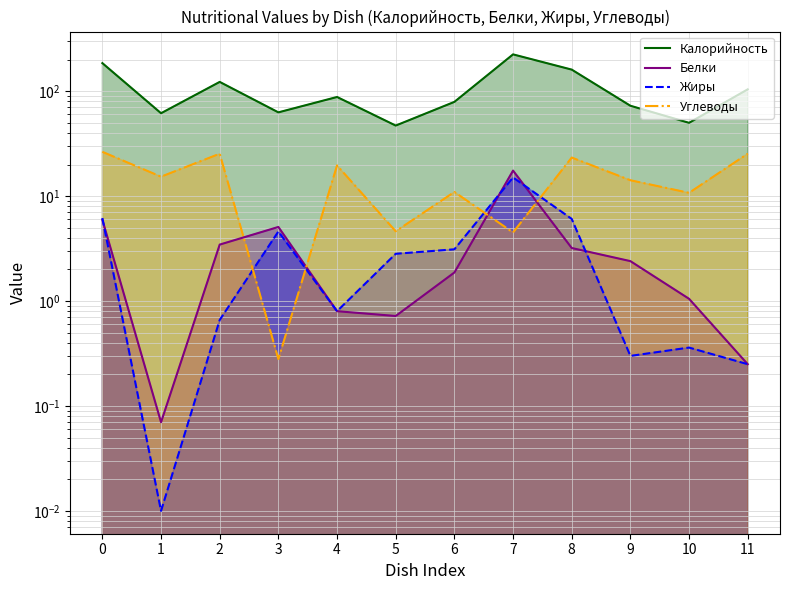

Which label corresponds to the smallest value in the chart?

1